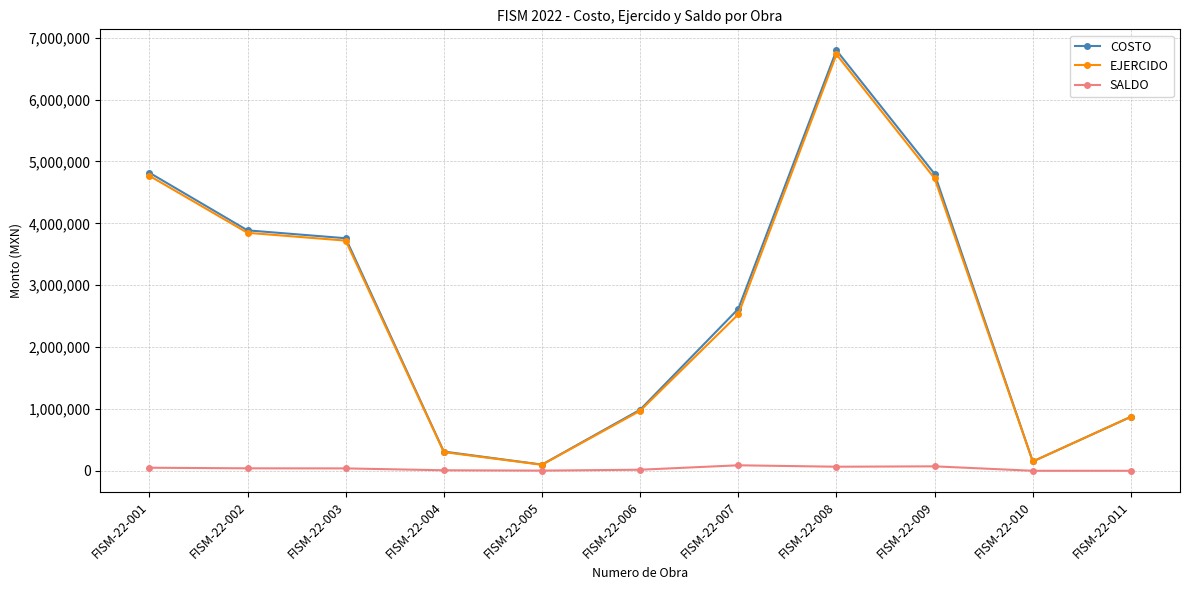

What is the value of the EJERCIDO point at the 2nd from the left?

3846791.6